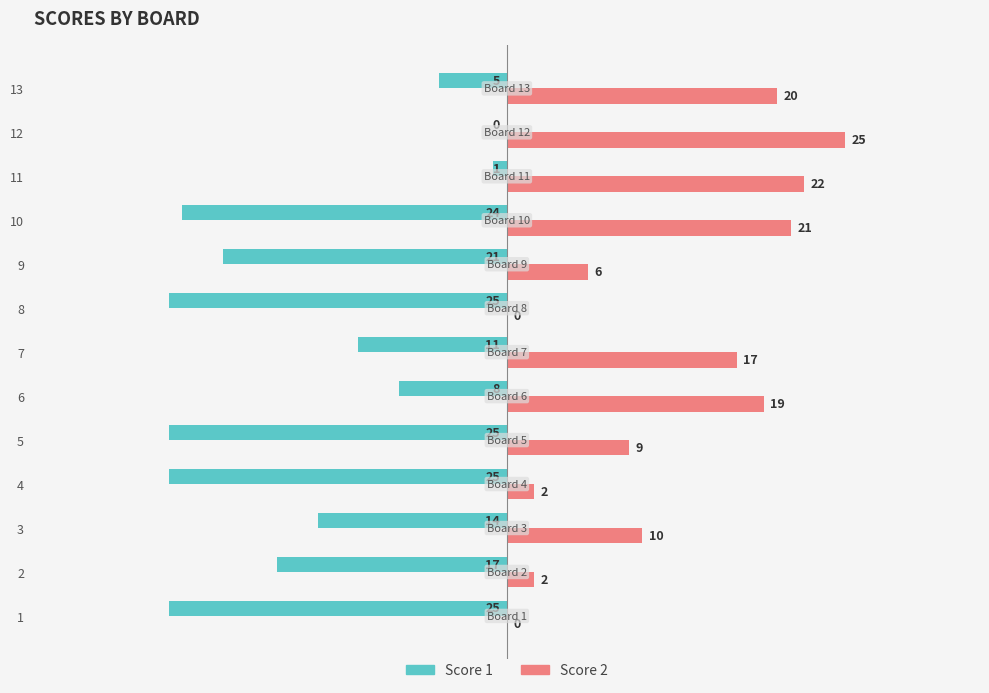

The Score 1 series shows -25 at 4. True or false?

True